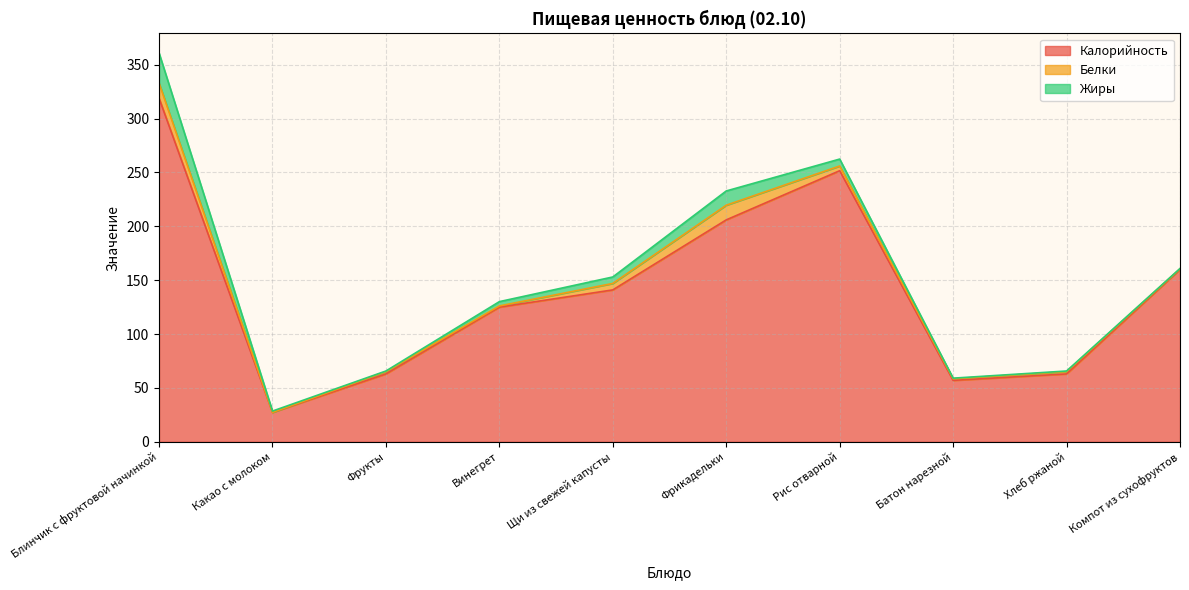

Between Хлеб ржаной and Фрикадельки, which is larger?

Фрикадельки